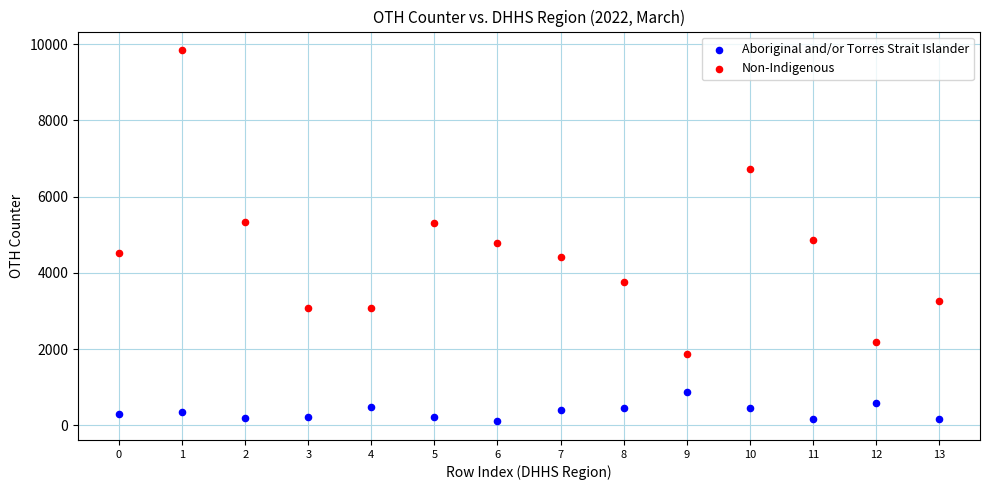

Which series contains the lowest Y value?

Aboriginal and/or Torres Strait Islander